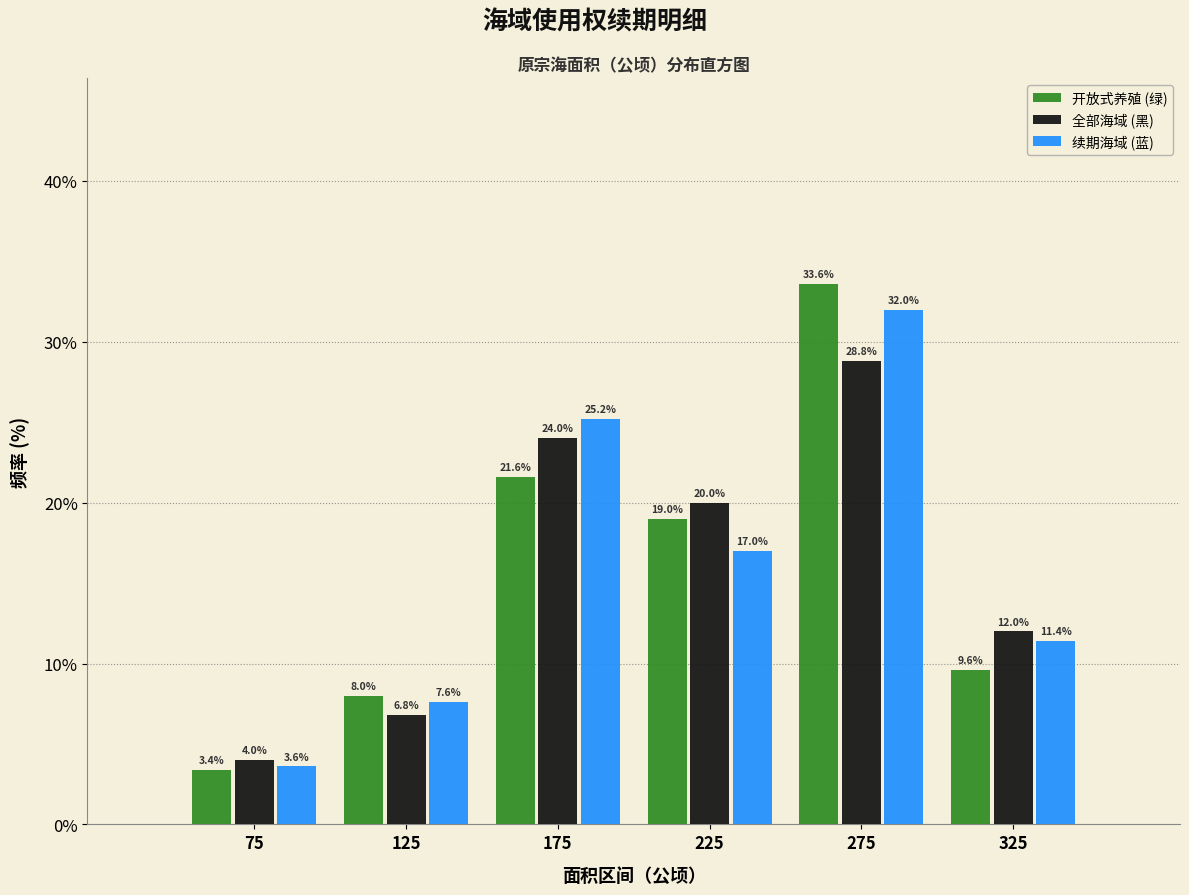

In the 续期海域 (蓝) series, which range on the x-axis has the tallest bar?

250 to 300